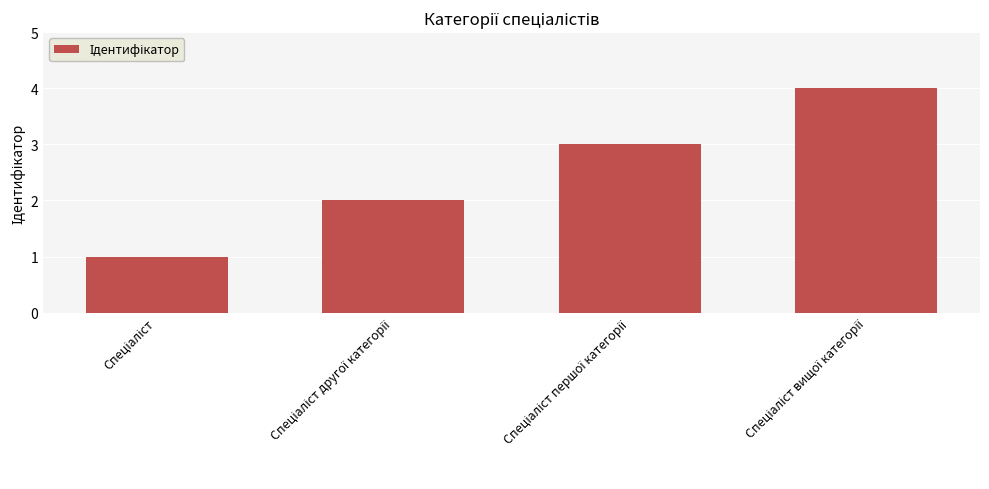

What is the smallest value displayed?

1